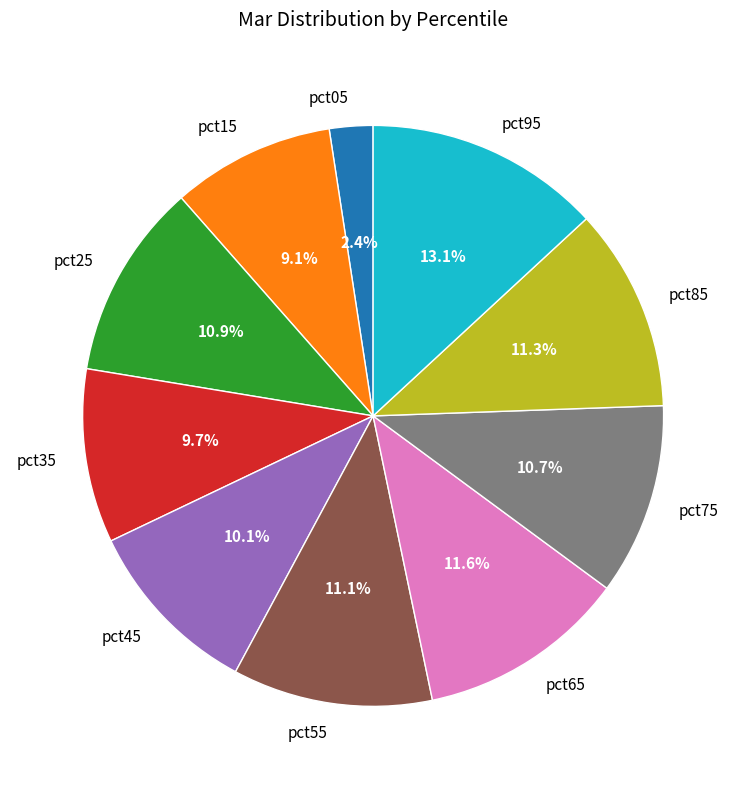

What is the largest slice in the pie chart?

pct95